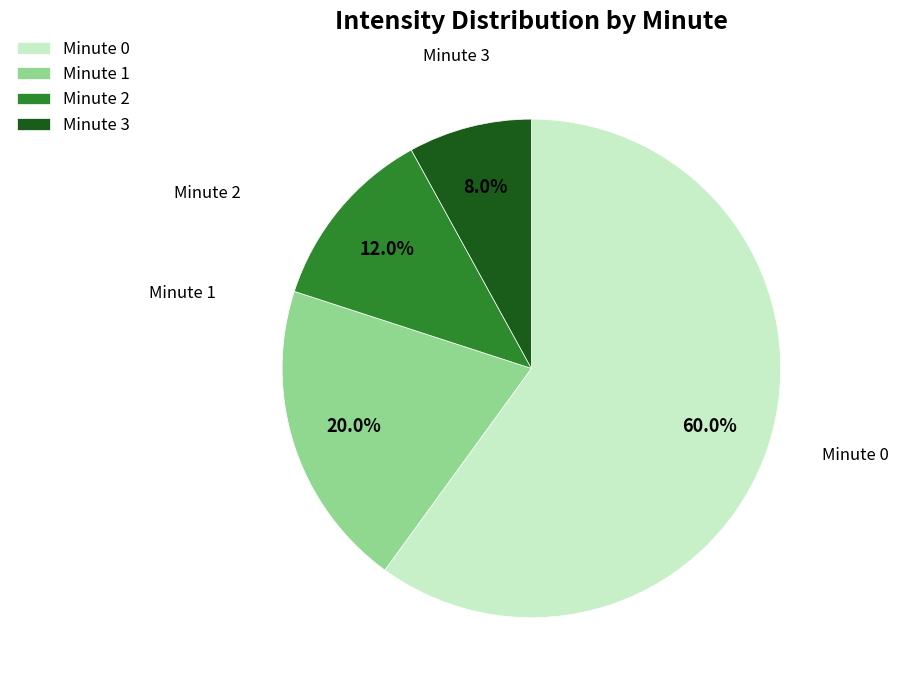

Which has a higher value, Minute 0 or Minute 1?

Minute 0